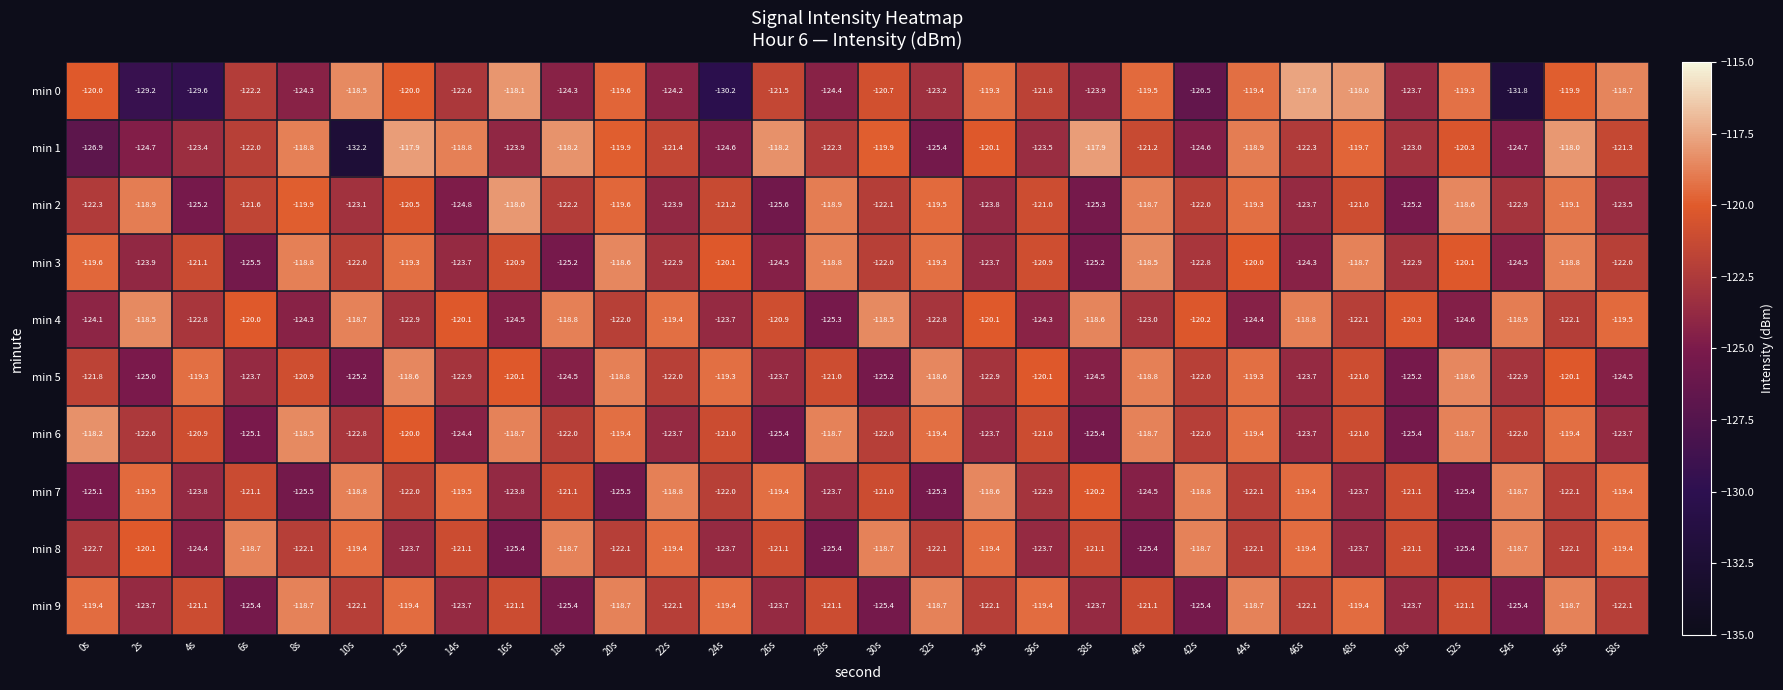

What is the difference between the highest and lowest values at 48s?

5.7